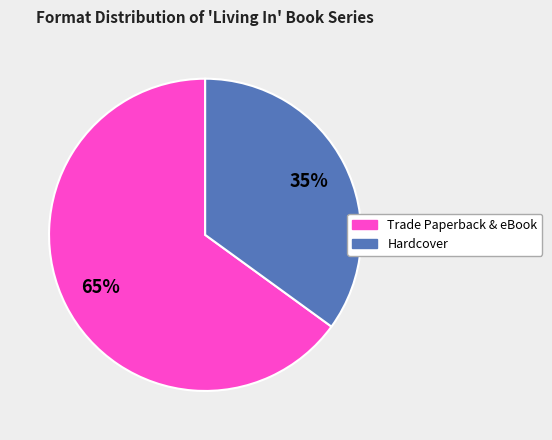

To the nearest percent, what is the average slice percentage?

50%